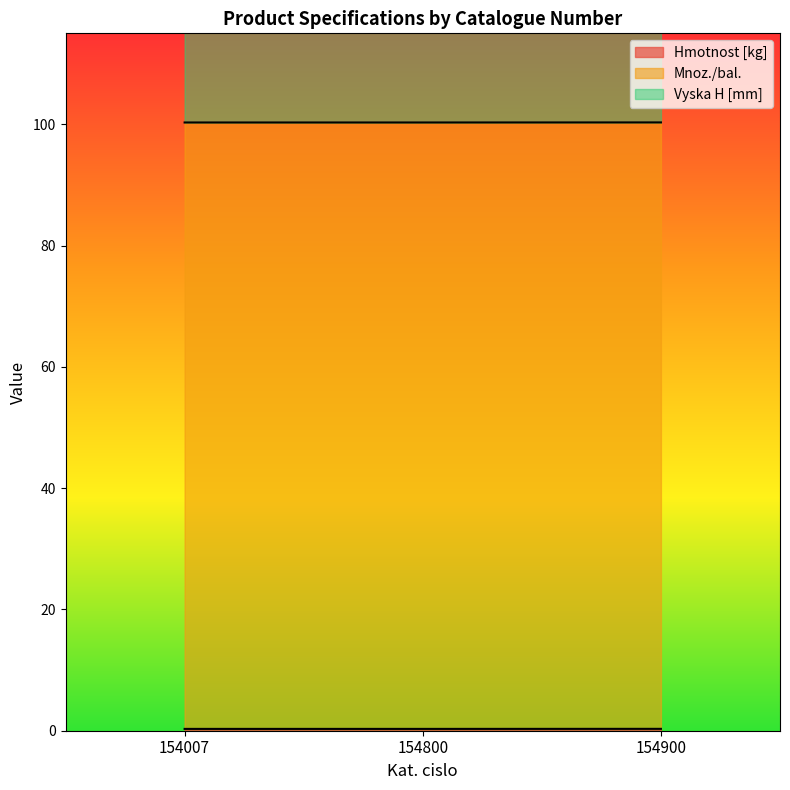

Rank the categories by Hmotnost [kg] value from highest to lowest.

154900, 154007, 154800